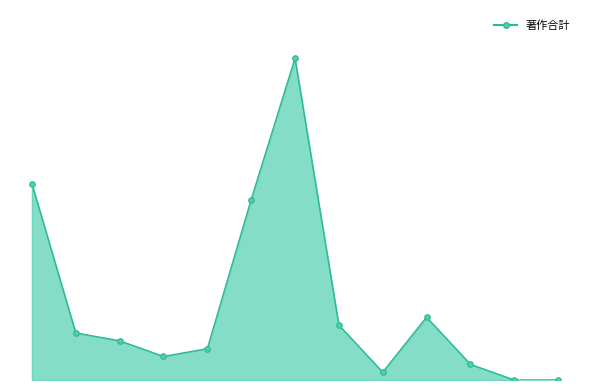

Rank the categories by value from lowest to highest.

11, 12, 8, 10, 3, 4, 2, 1, 7, 9, 5, 0, 6